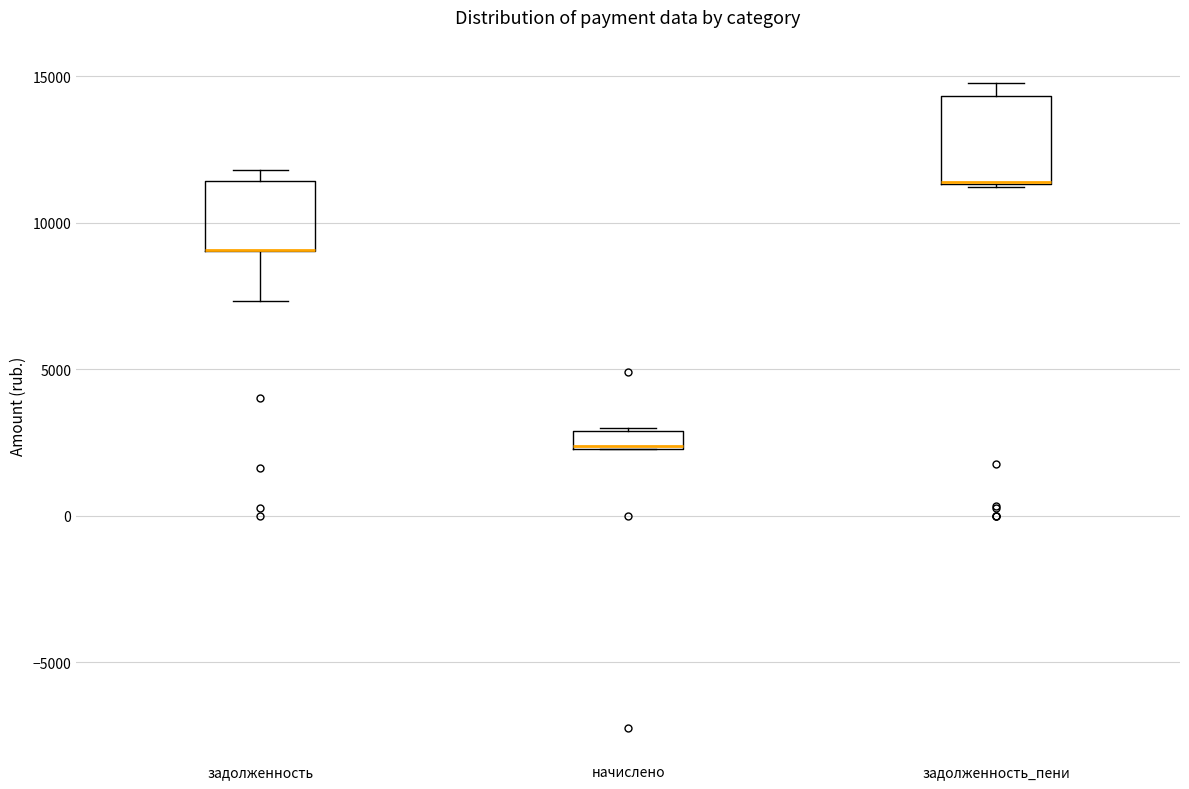

Which box is the tallest, from its lower edge to its upper edge?

задолженность_пени